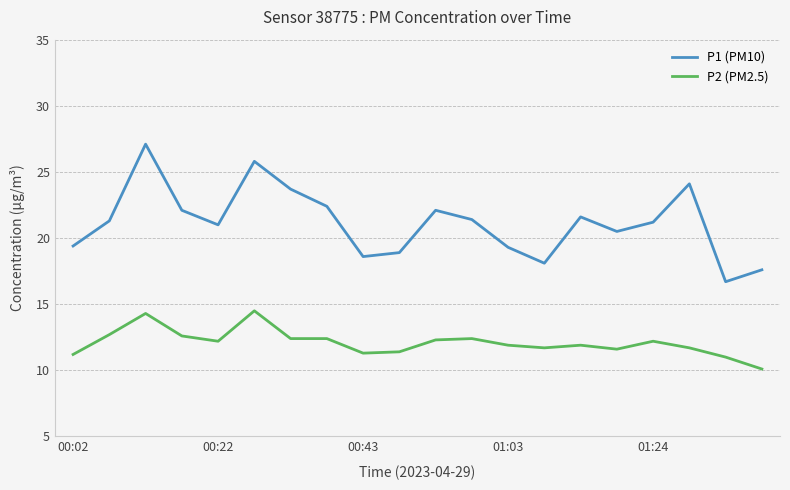

True or false: P2 (PM2.5) and P1 (PM10) intersect in this chart.

False